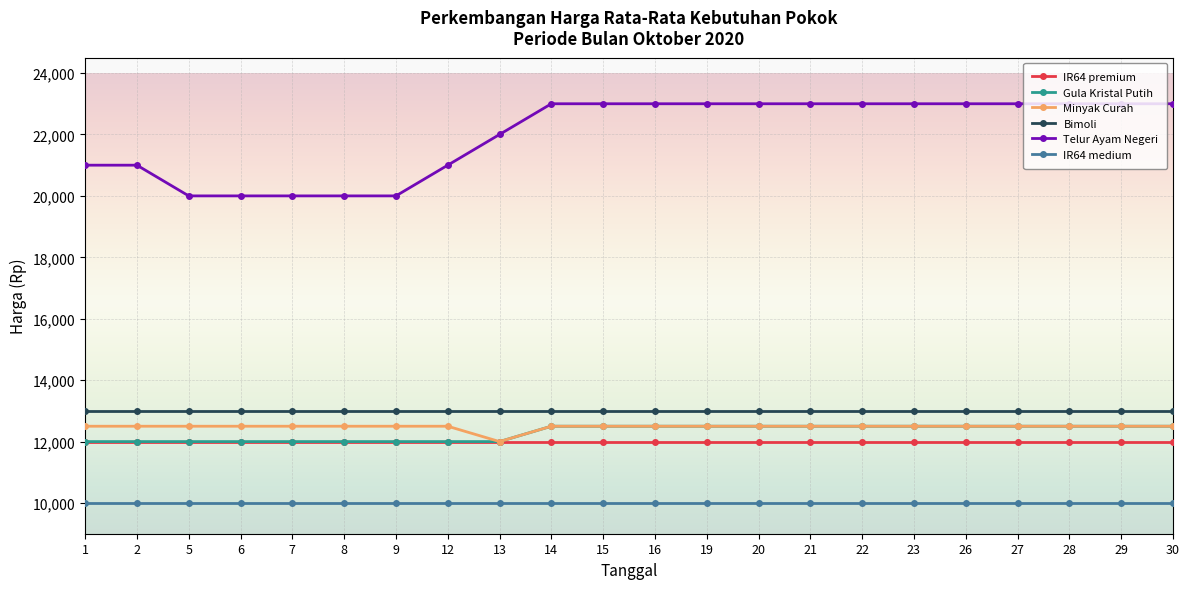

What is the difference between the highest and lowest values at 27?

13000